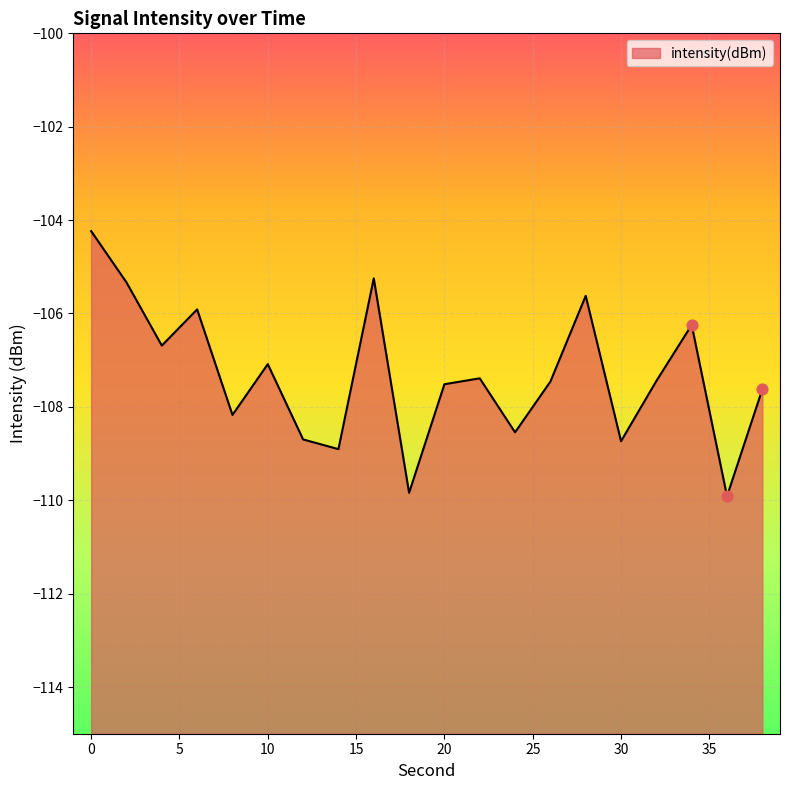

What is the change in value from 14 to 28?

+3.3